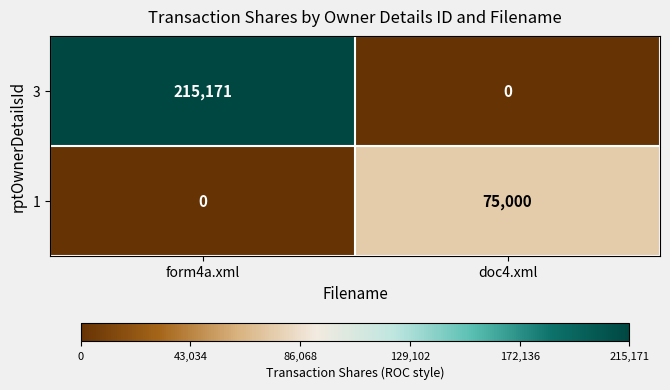

What is the sum of the 1 values at form4a.xml and doc4.xml?

75000